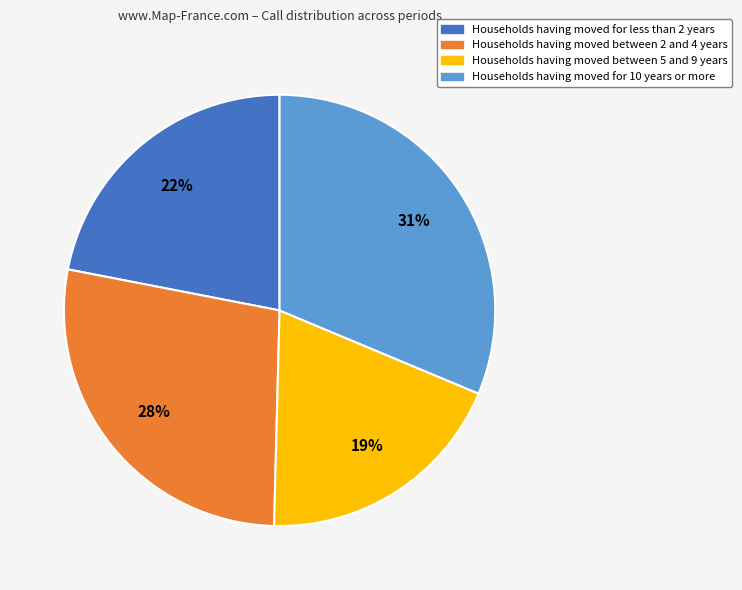

Approximately how many times larger is the value at Households having moved for less than 2 years compared to Households having moved between 2 and 4 years?

0.8